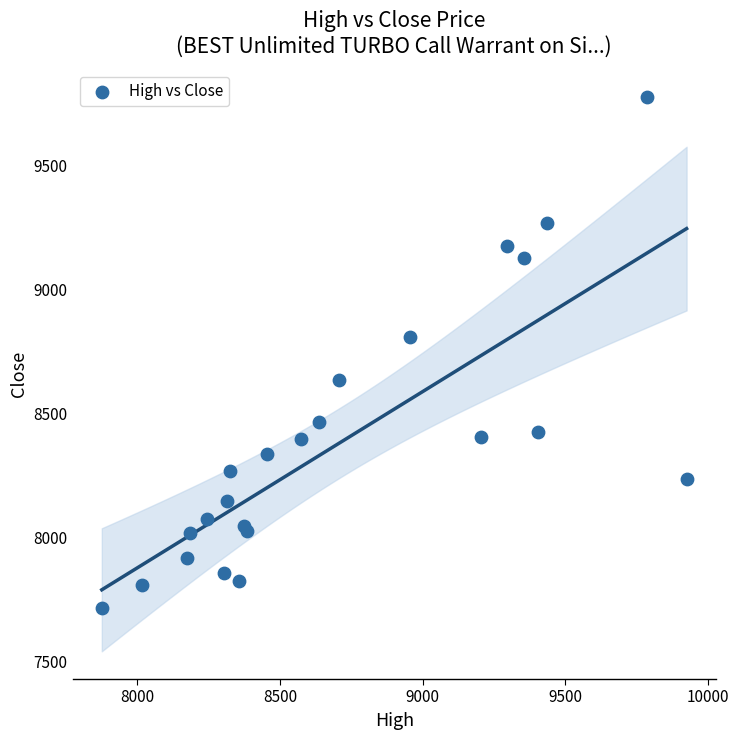

What Y value in the scatter plot is closest to 8745?

8805